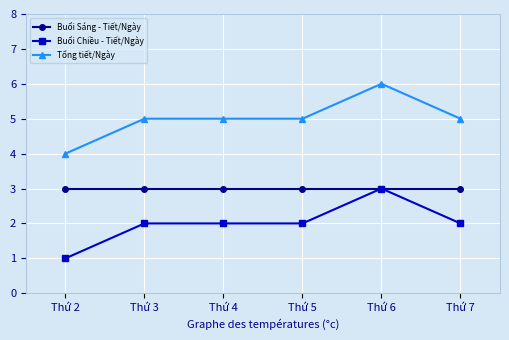

True or false: Buổi Chiều - Tiết/Ngày has a value of 3 at Thứ 3.

False